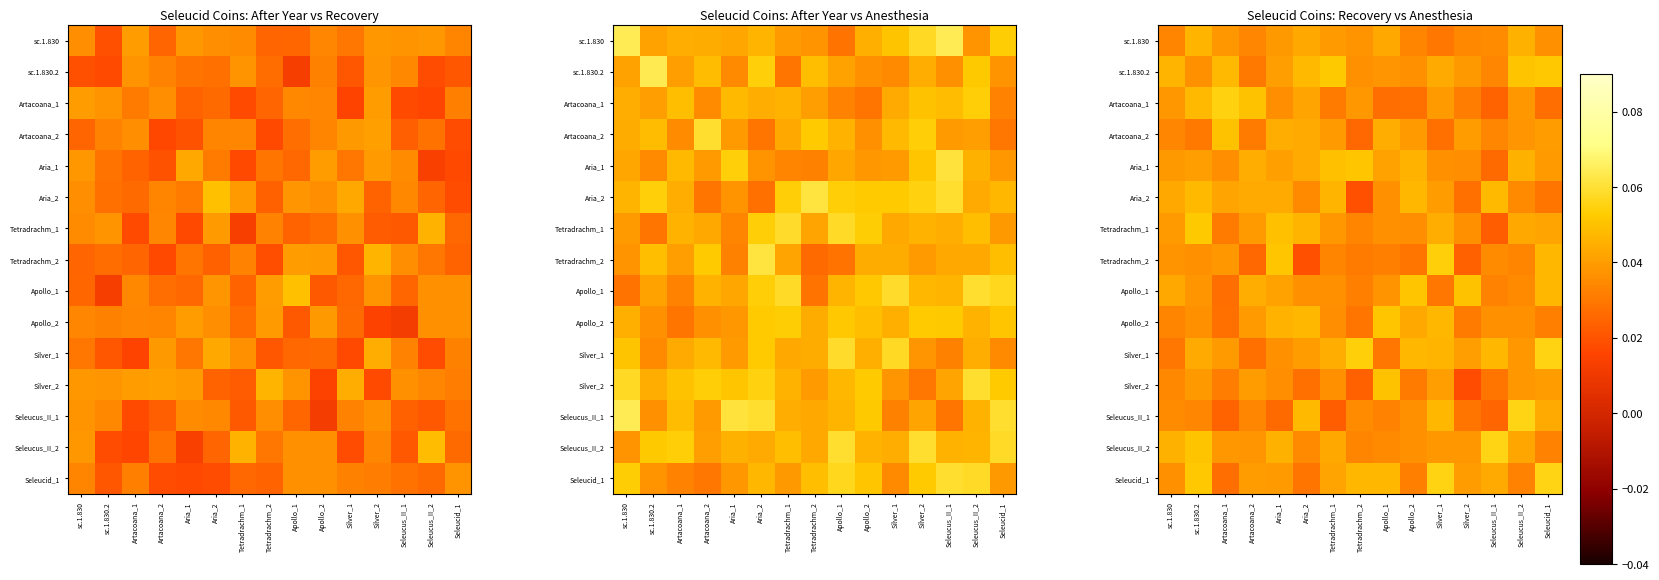

List the series in order of their peak value, lowest first.

sc.1.830, Aria_2, Silver_2, Artacoana_2, Aria_1, Apollo_1, Apollo_2, sc.1.830.2, Tetradrachm_1, Tetradrachm_2, Artacoana_1, Silver_1, Seleucid_1, Seleucus_II_1, Seleucus_II_2